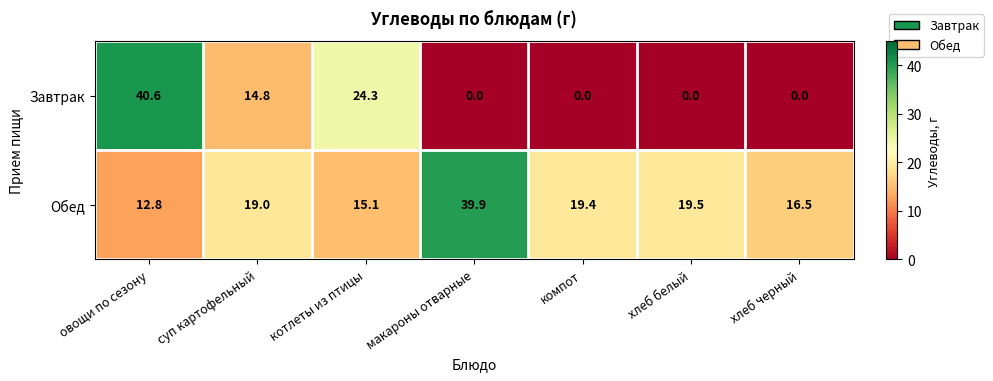

Count the number of data series in this chart.

2